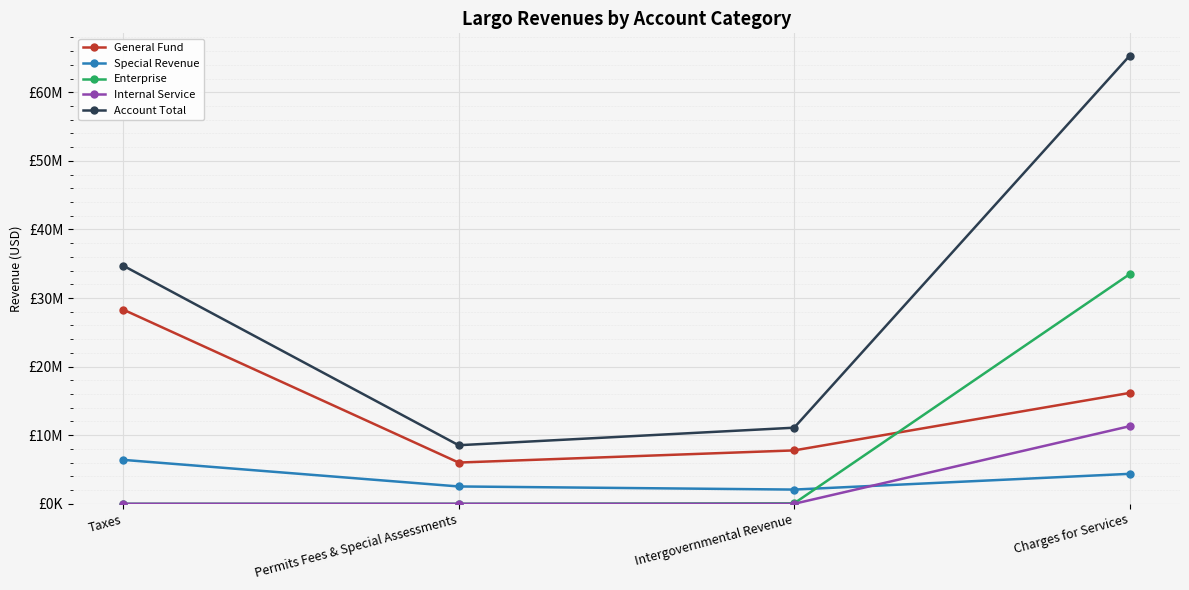

Does the chart have visible grid lines?

Yes